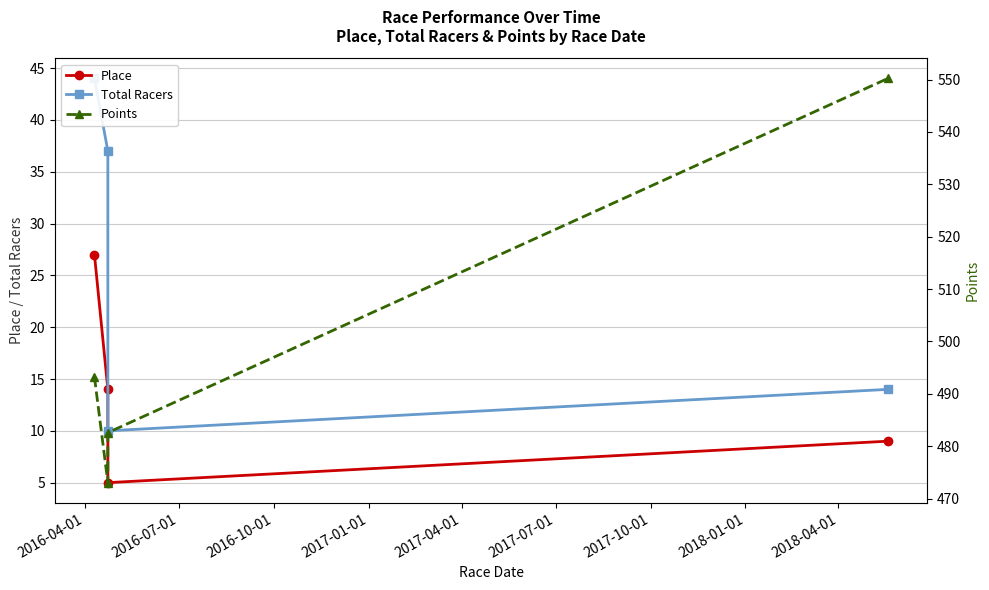

What position from the left is 2016-10-01?

3